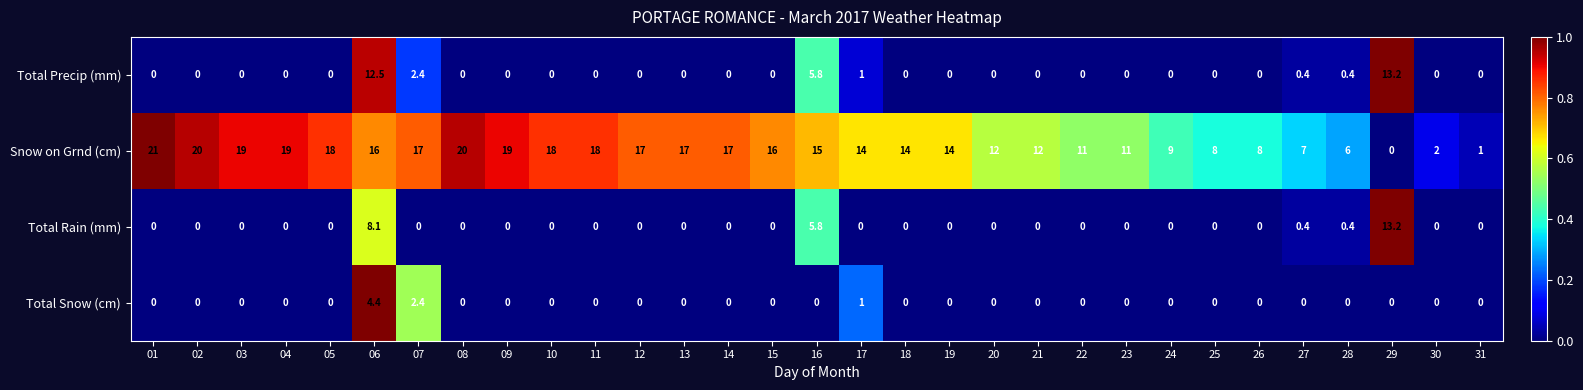

The value of Total Rain (mm) at 25 is 8.4. True or false?

False